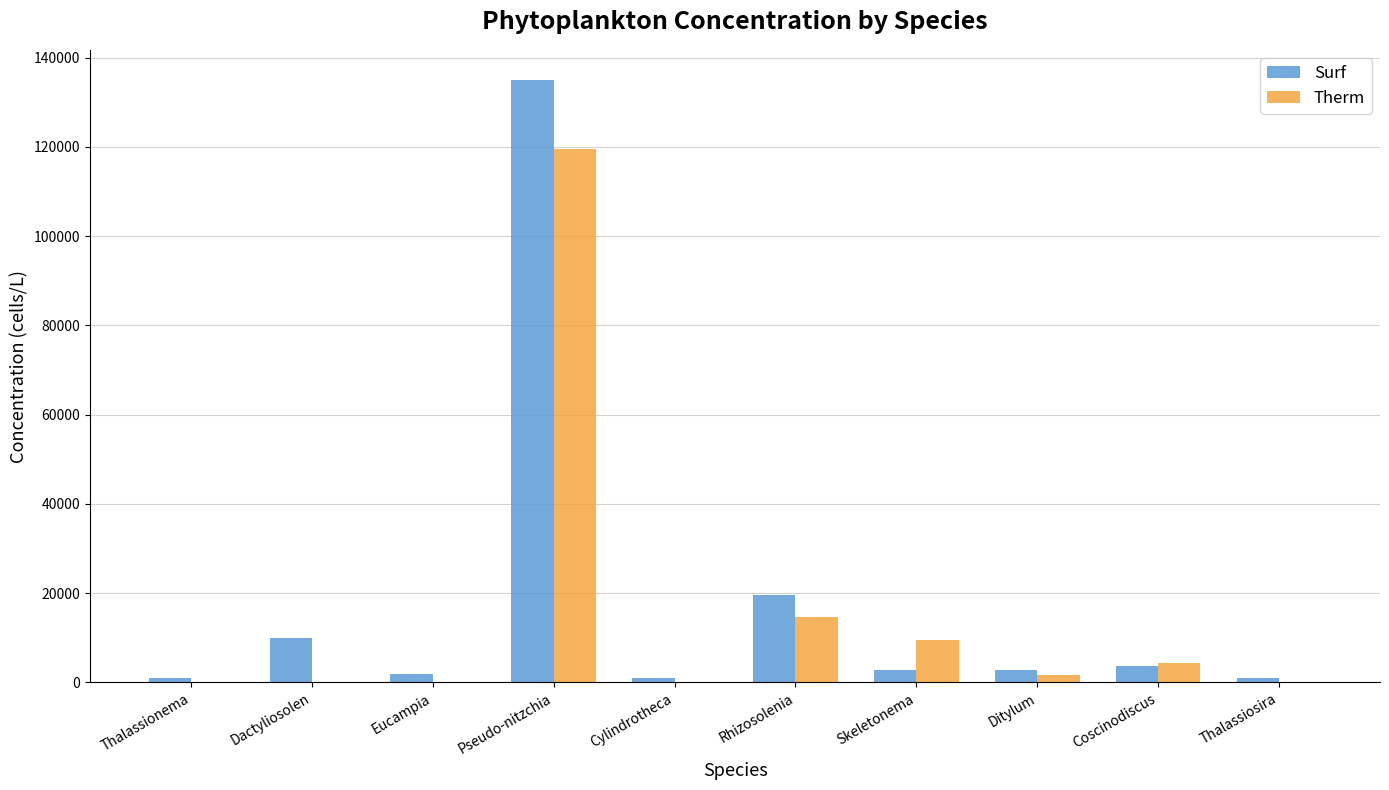

How many data points does each series have?

10